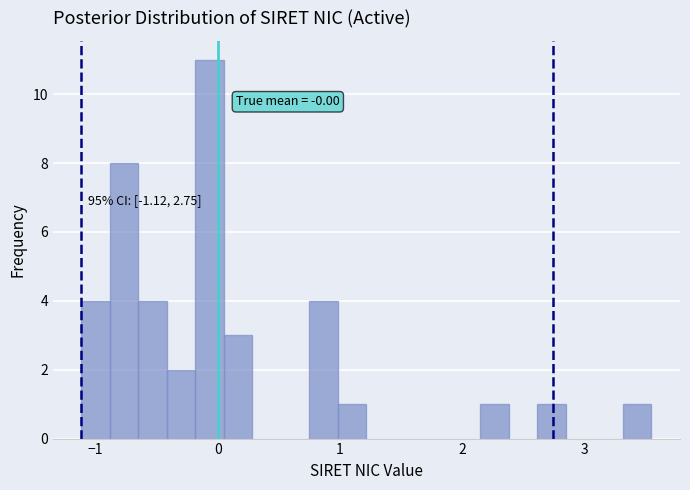

Read against the x-axis, roughly where is the centre of the tallest bar?

-0.1